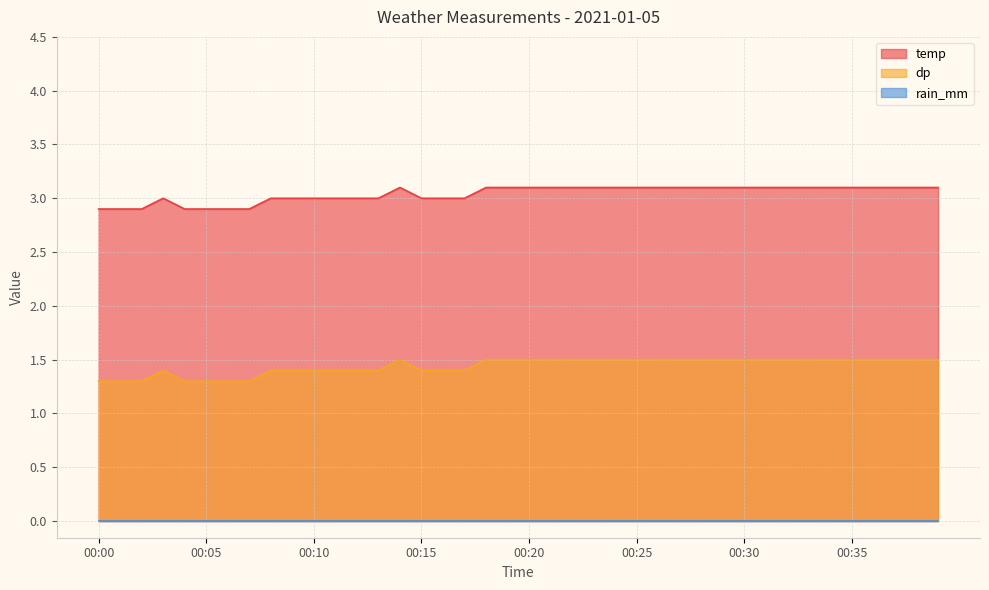

At which category is the sum across all series the highest?

00:14